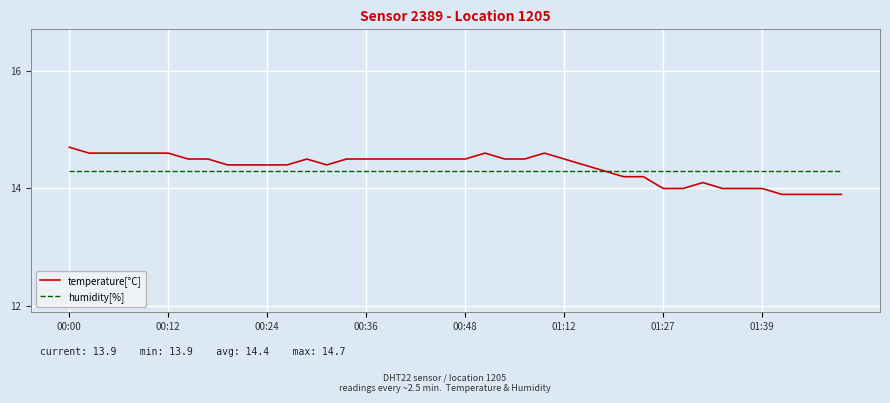

What is the greatest value displayed?

14.7